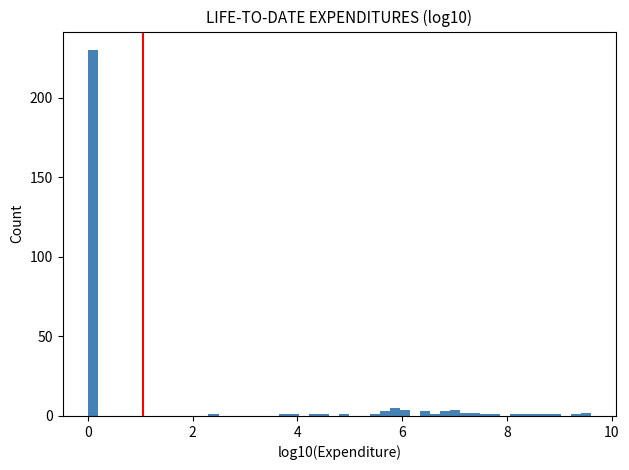

Around what value on the x-axis is the tallest bar? Give the approximate position of its centre, as read against the axis.

0.0